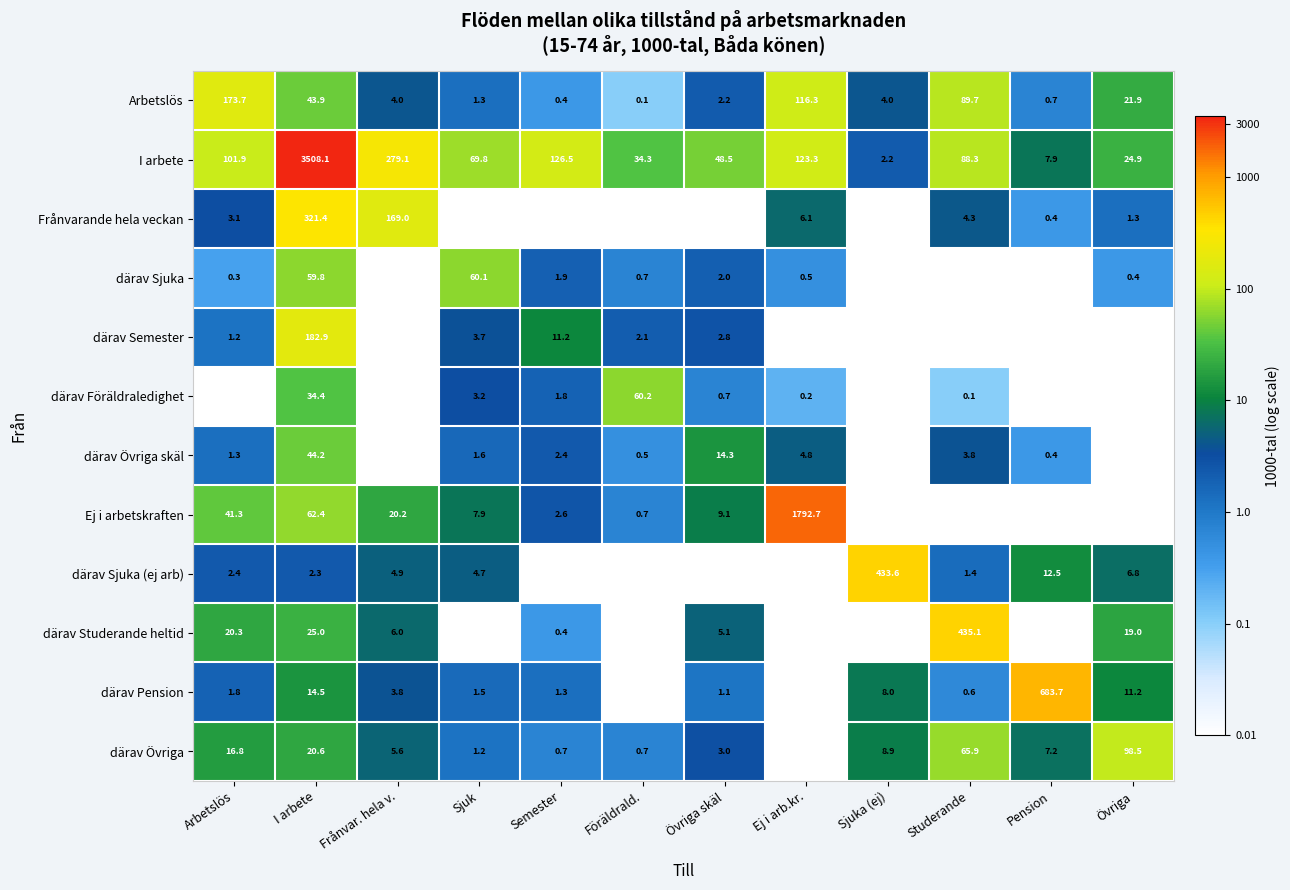

True or false: Ej i arbetskraften has a value of 9.1 at Övriga skäl.

True